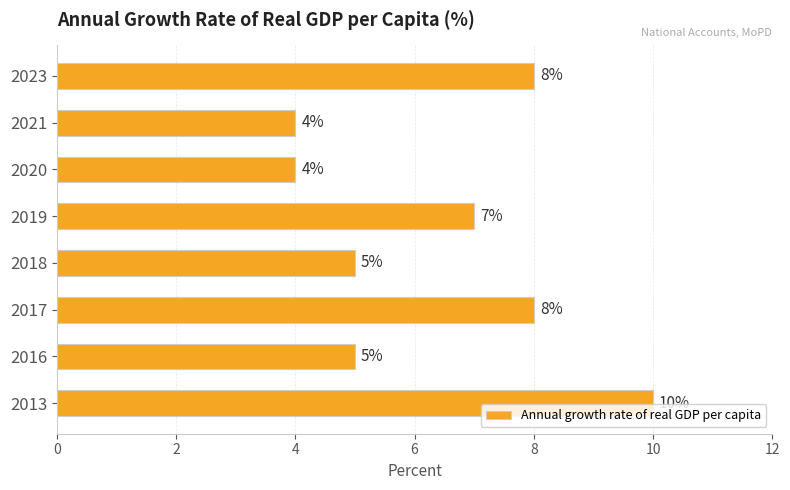

What is the minimum value shown in the chart?

4